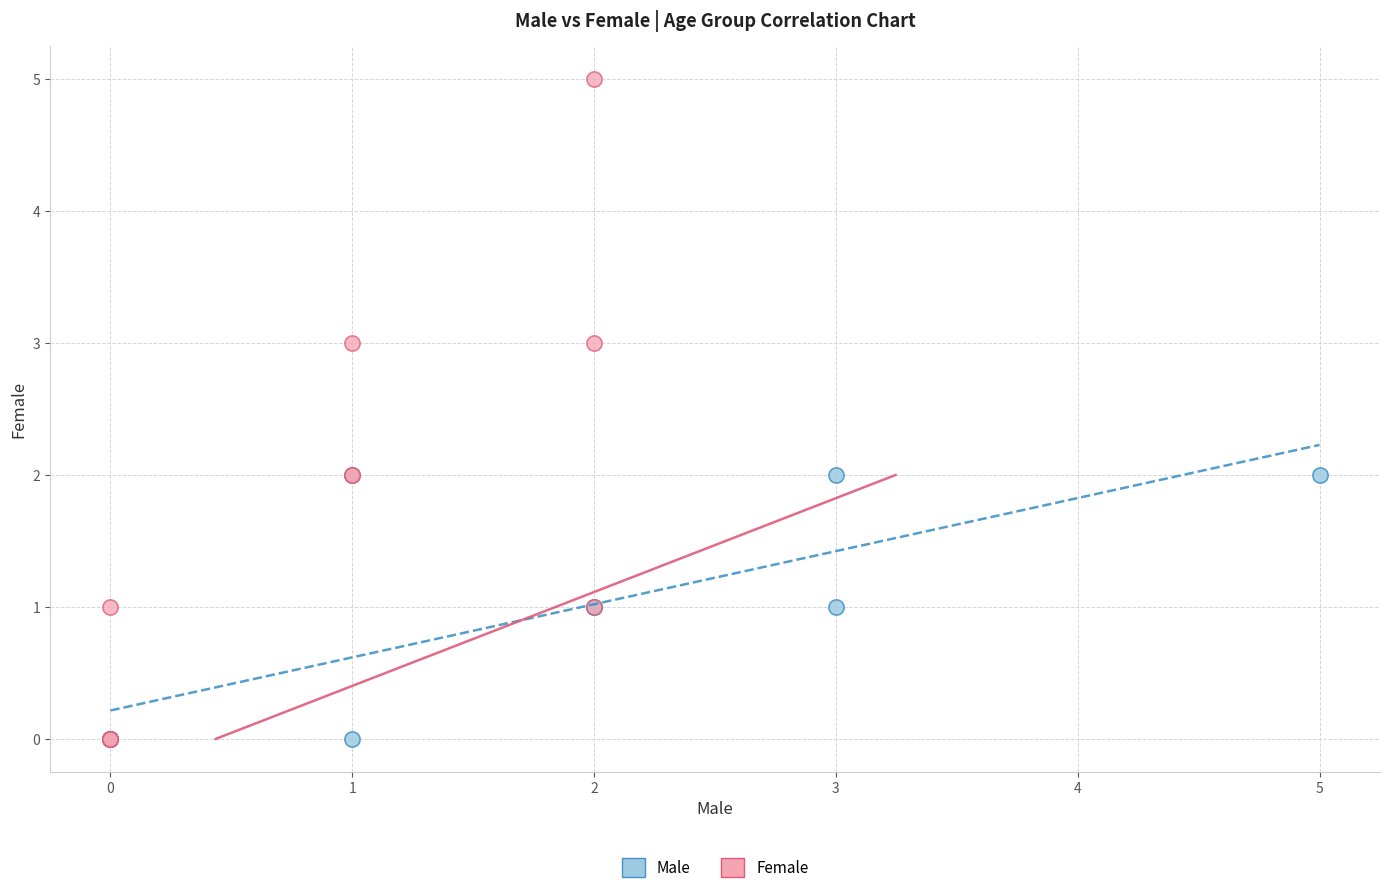

Which series has the widest spread of Y values?

Female